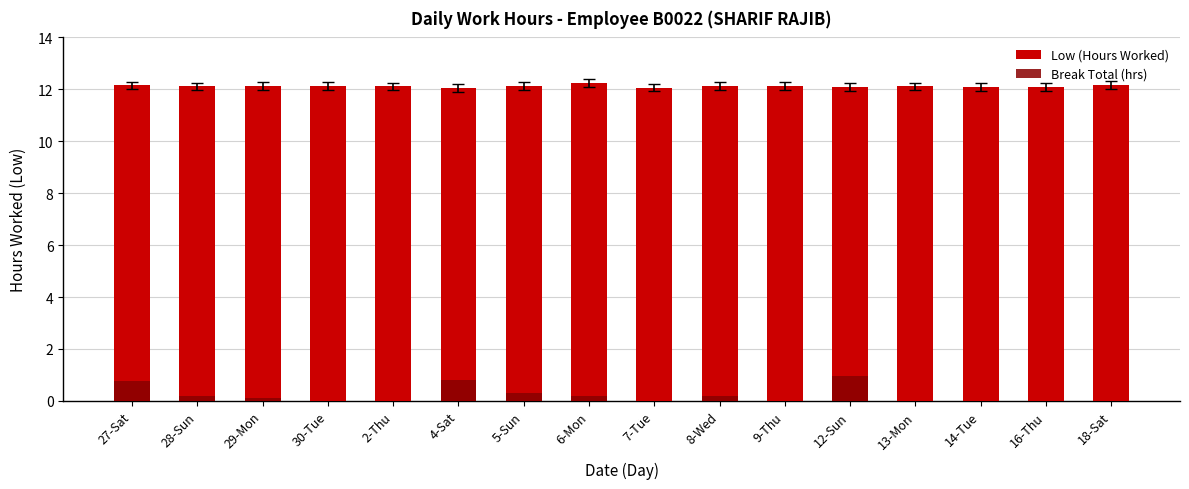

True or false: Low (Hours Worked) has a value of 19.6 at 7-Tue.

False